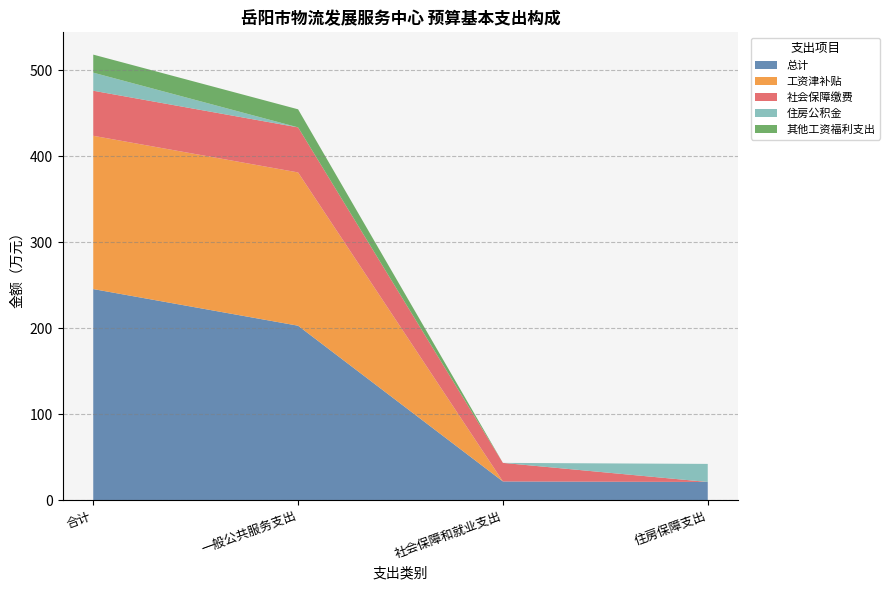

What is the total value across all series at 合计?

518.1